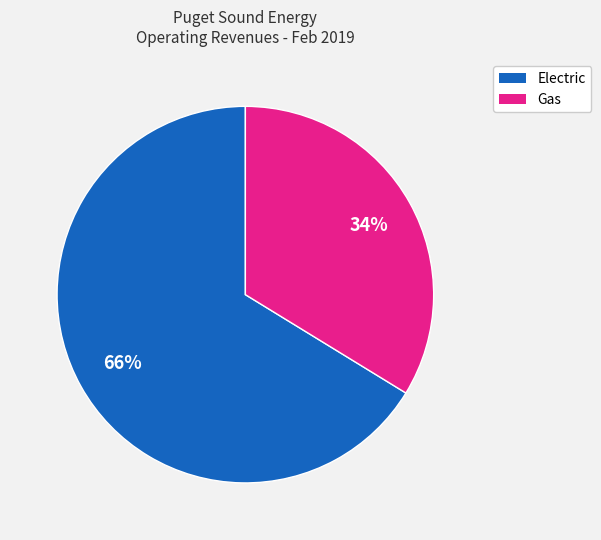

To the nearest percent, what is the average slice percentage?

50%